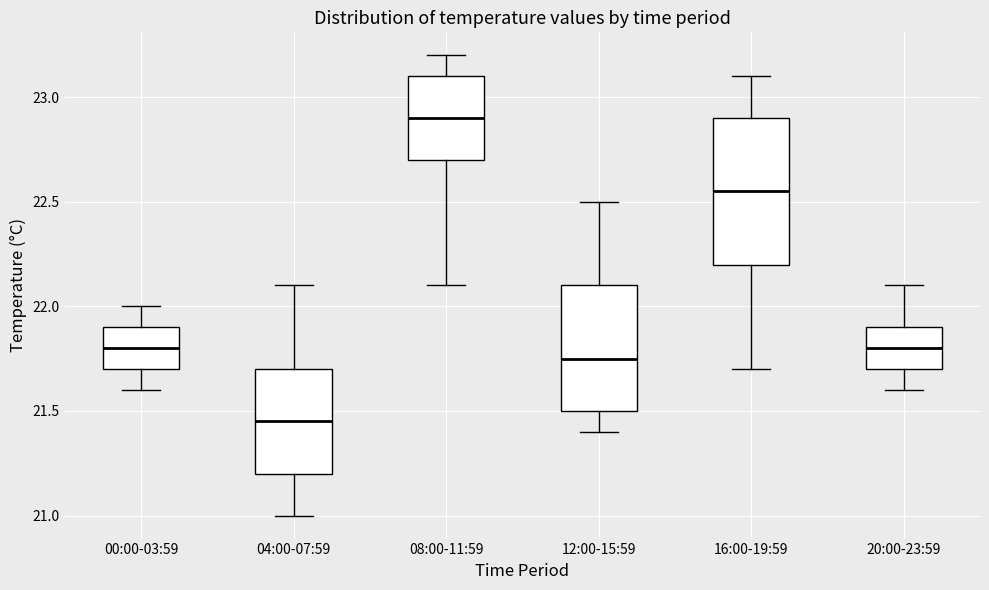

Reading left to right, read every box against the y-axis: the position of its median line, the range the box covers, and the ends of its whiskers. The values are not printed on the chart, so give them approximately, as read against the axis.

00:00-03:59: median 21.80, box 21.70 to 21.90, whiskers 21.60 to 22.00
04:00-07:59: median 21.45, box 21.20 to 21.70, whiskers 21.00 to 22.10
08:00-11:59: median 22.90, box 22.70 to 23.10, whiskers 22.10 to 23.20
12:00-15:59: median 21.75, box 21.50 to 22.10, whiskers 21.40 to 22.50
16:00-19:59: median 22.55, box 22.20 to 22.90, whiskers 21.70 to 23.10
20:00-23:59: median 21.80, box 21.70 to 21.90, whiskers 21.60 to 22.10